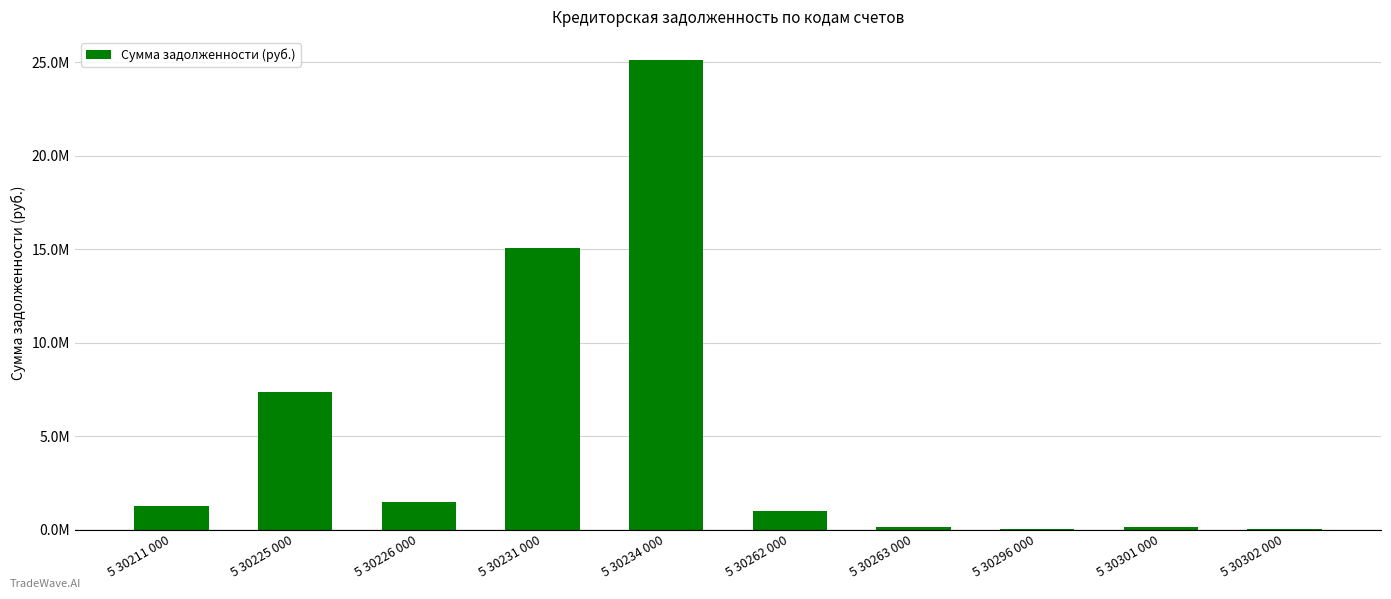

Rank the categories by value from highest to lowest.

5 30234 000, 5 30231 000, 5 30225 000, 5 30226 000, 5 30211 000, 5 30262 000, 5 30301 000, 5 30263 000, 5 30296 000, 5 30302 000